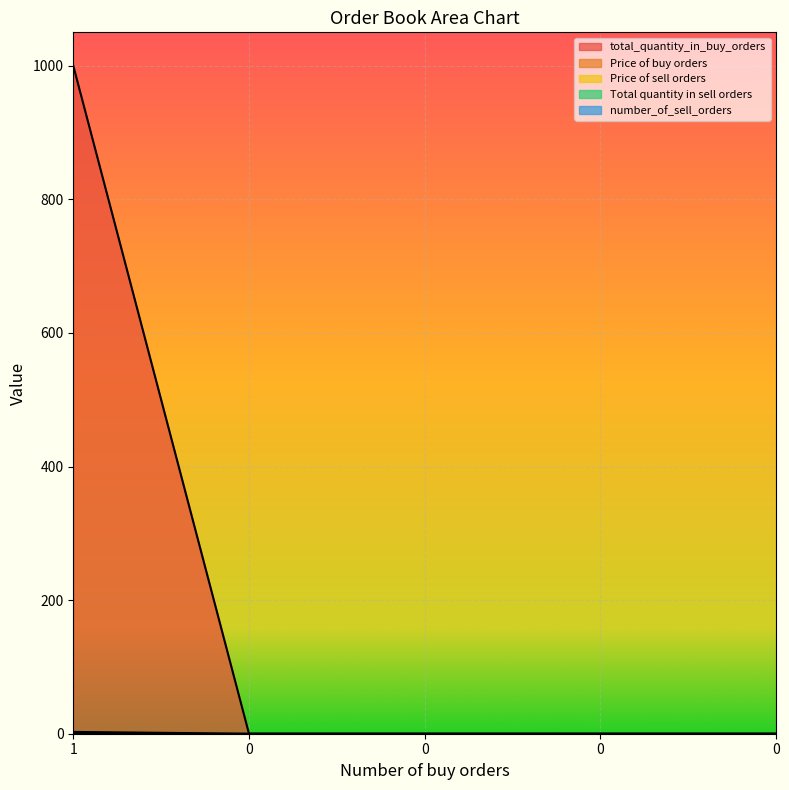

Rank the series at 0 from highest to lowest value.

total_quantity_in_buy_orders, Price of buy orders, Price of sell orders, Total quantity in sell orders, number_of_sell_orders